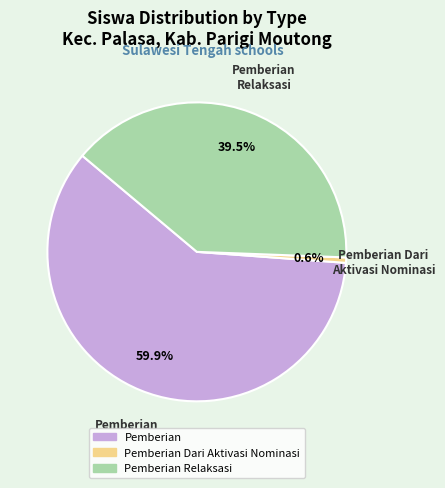

Count the number of slices in the pie.

3